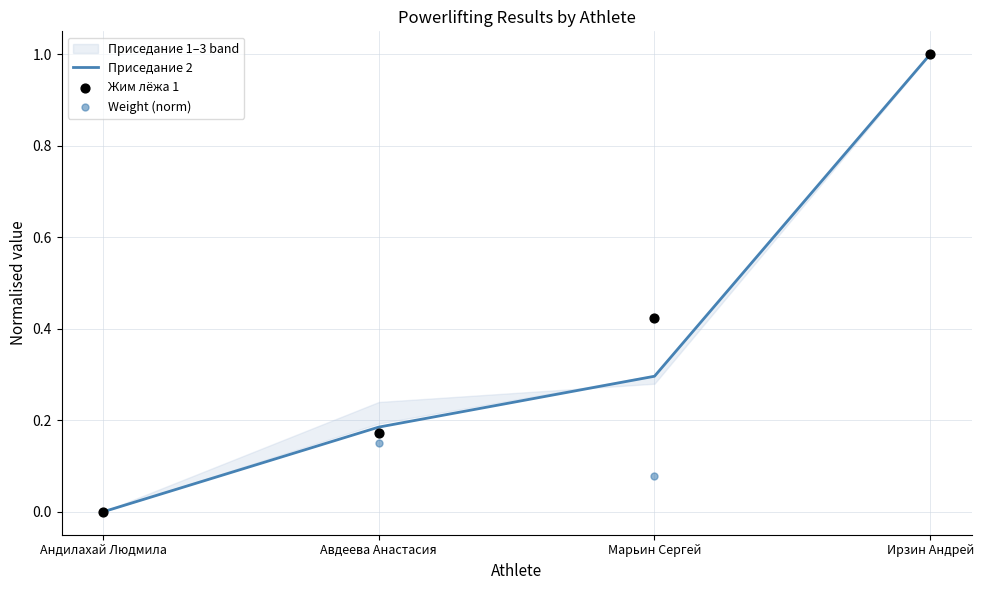

At which category is the sum across all series the highest?

Ирзин Андрей